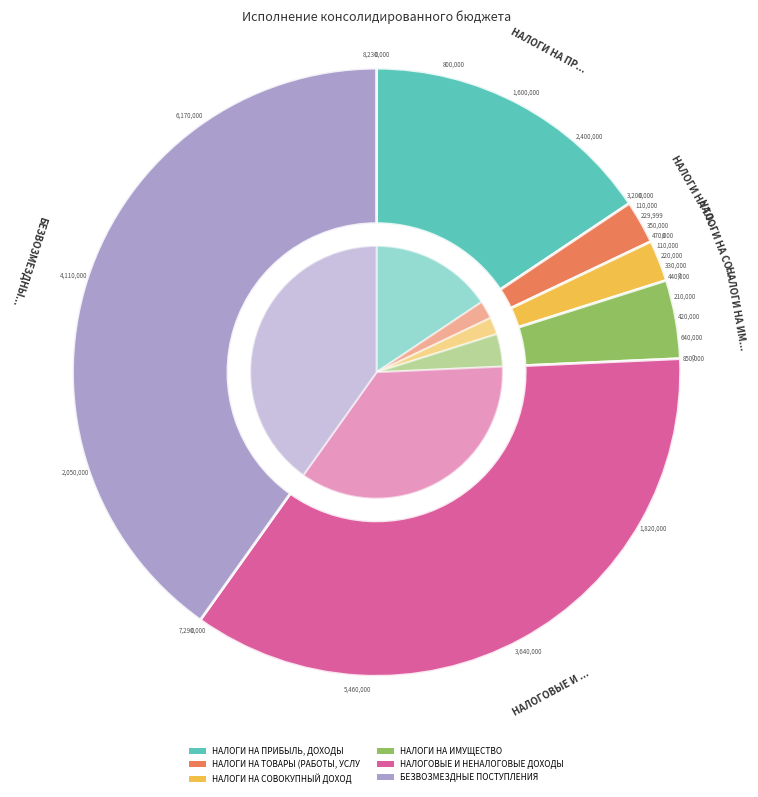

Is it true that БЕЗВОЗМЕЗДНЫЕ ПОСТУПЛЕНИЯ is 52% of the pie?

False